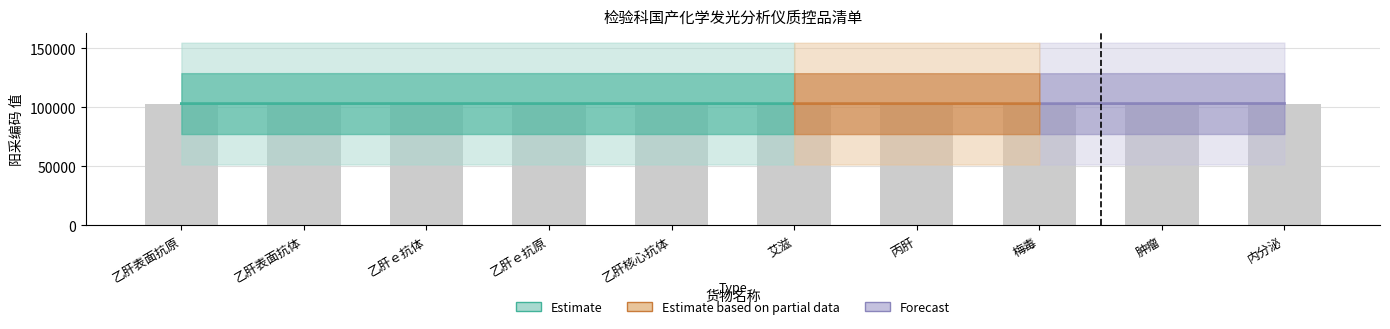

Reading left to right, list all the values displayed in this chart.

103197	103217	103228	103222	103233	103168	103178	103138	103245	103267